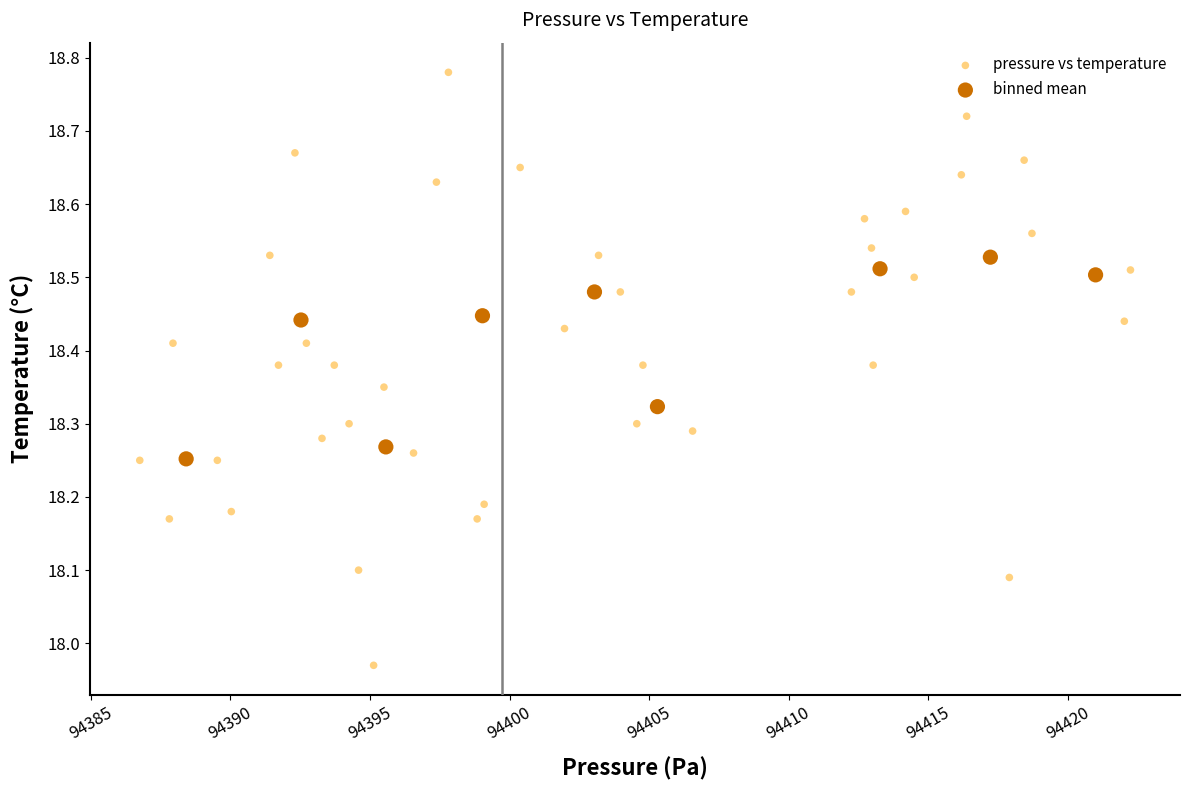

Which series contains the highest Y value?

pressure vs temperature